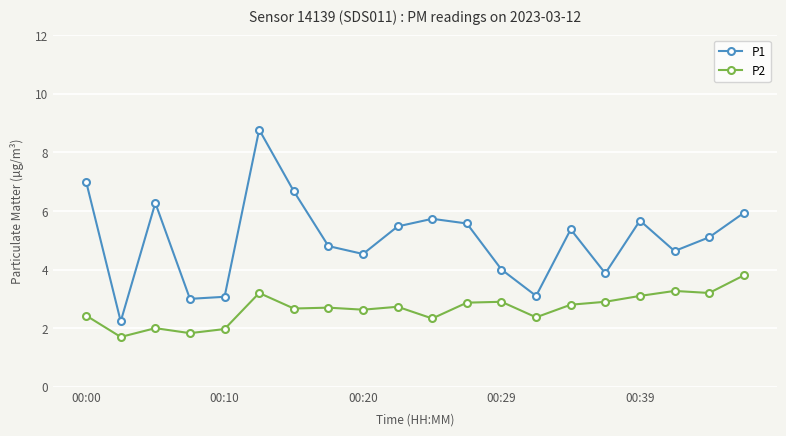

True or false: P2 has more than 2 interior local peaks.

True